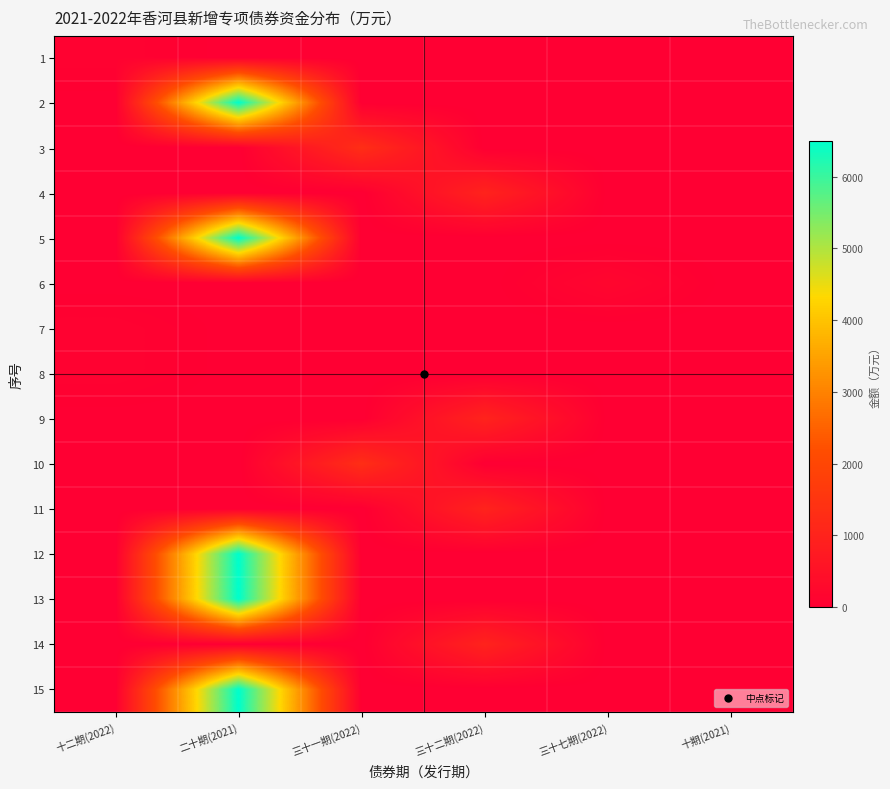

Reading left to right, extract all data points from this chart.

1: 十二期(2022)=100	二十期(2021)=0	三十一期(2022)=0	三十二期(2022)=0	三十七期(2022)=0	十期(2021)=0
2: 十二期(2022)=0	二十期(2021)=6500	三十一期(2022)=0	三十二期(2022)=0	三十七期(2022)=0	十期(2021)=0
3: 十二期(2022)=0	二十期(2021)=0	三十一期(2022)=1300	三十二期(2022)=0	三十七期(2022)=0	十期(2021)=0
4: 十二期(2022)=0	二十期(2021)=0	三十一期(2022)=0	三十二期(2022)=1000	三十七期(2022)=0	十期(2021)=0
5: 十二期(2022)=0	二十期(2021)=6500	三十一期(2022)=0	三十二期(2022)=0	三十七期(2022)=0	十期(2021)=0
6: 十二期(2022)=0	二十期(2021)=0	三十一期(2022)=0	三十二期(2022)=0	三十七期(2022)=200	十期(2021)=0
7: 十二期(2022)=100	二十期(2021)=0	三十一期(2022)=0	三十二期(2022)=0	三十七期(2022)=0	十期(2021)=0
8: 十二期(2022)=100	二十期(2021)=0	三十一期(2022)=0	三十二期(2022)=0	三十七期(2022)=0	十期(2021)=0
9: 十二期(2022)=0	二十期(2021)=0	三十一期(2022)=0	三十二期(2022)=1000	三十七期(2022)=0	十期(2021)=0
10: 十二期(2022)=0	二十期(2021)=0	三十一期(2022)=1300	三十二期(2022)=0	三十七期(2022)=0	十期(2021)=0
11: 十二期(2022)=0	二十期(2021)=0	三十一期(2022)=0	三十二期(2022)=1000	三十七期(2022)=0	十期(2021)=0
12: 十二期(2022)=0	二十期(2021)=6500	三十一期(2022)=0	三十二期(2022)=0	三十七期(2022)=0	十期(2021)=0
13: 十二期(2022)=0	二十期(2021)=6500	三十一期(2022)=0	三十二期(2022)=0	三十七期(2022)=0	十期(2021)=0
14: 十二期(2022)=0	二十期(2021)=0	三十一期(2022)=0	三十二期(2022)=1000	三十七期(2022)=0	十期(2021)=0
15: 十二期(2022)=0	二十期(2021)=6500	三十一期(2022)=0	三十二期(2022)=0	三十七期(2022)=0	十期(2021)=0